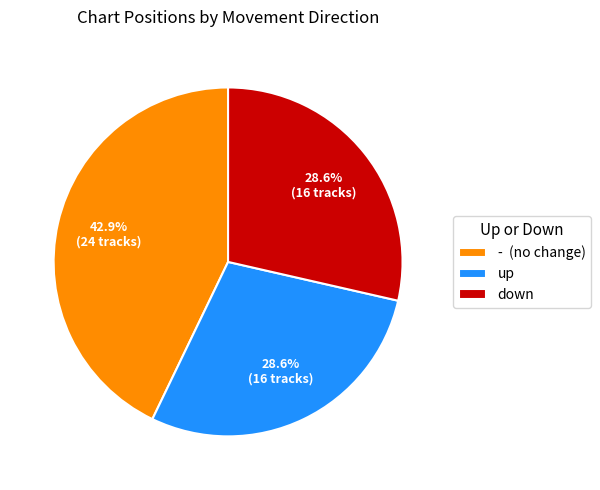

Is it true that up is 21% of the pie?

False